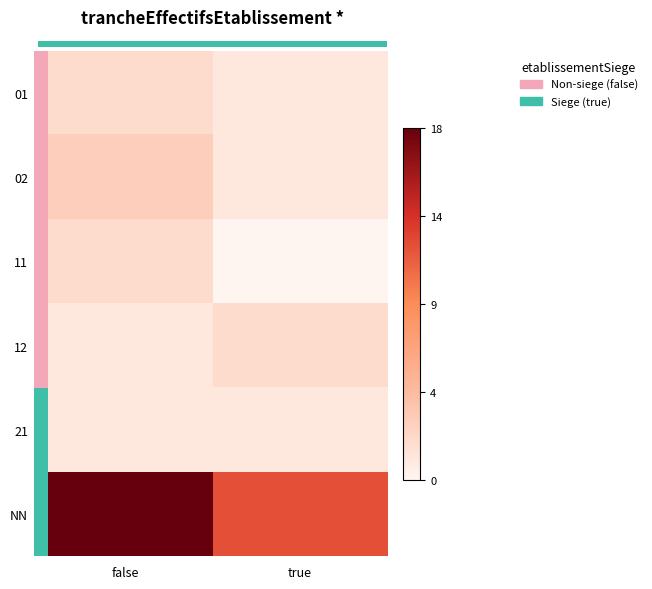

At false, list the series in order from smallest to largest.

12, 21, 01, 11, 02, NN